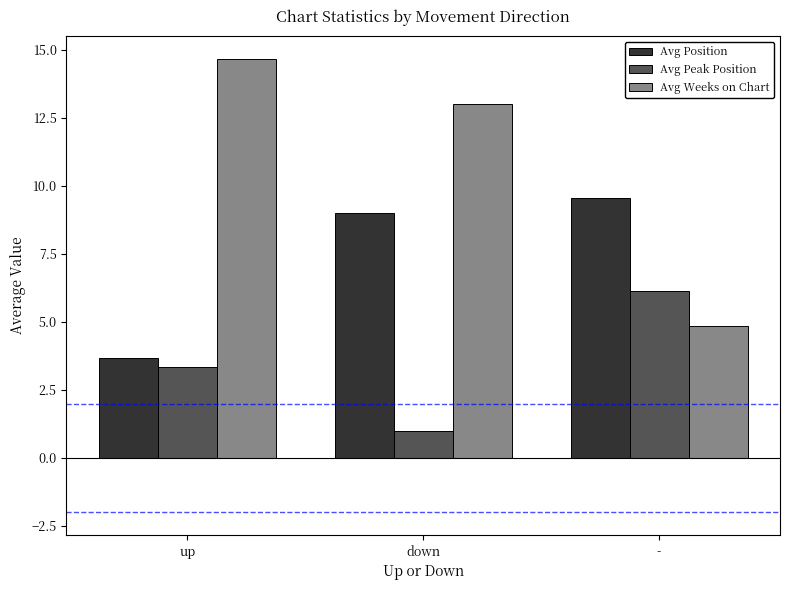

What is the greatest value displayed?

14.7